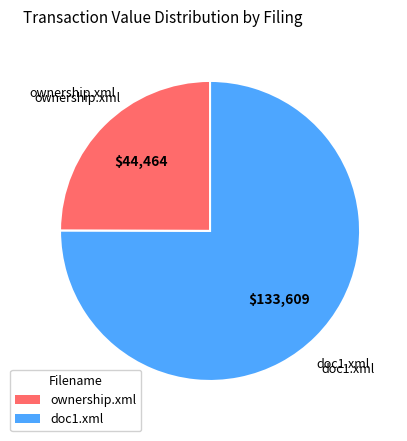

Is it true that ownership.xml is 25% of the pie?

True